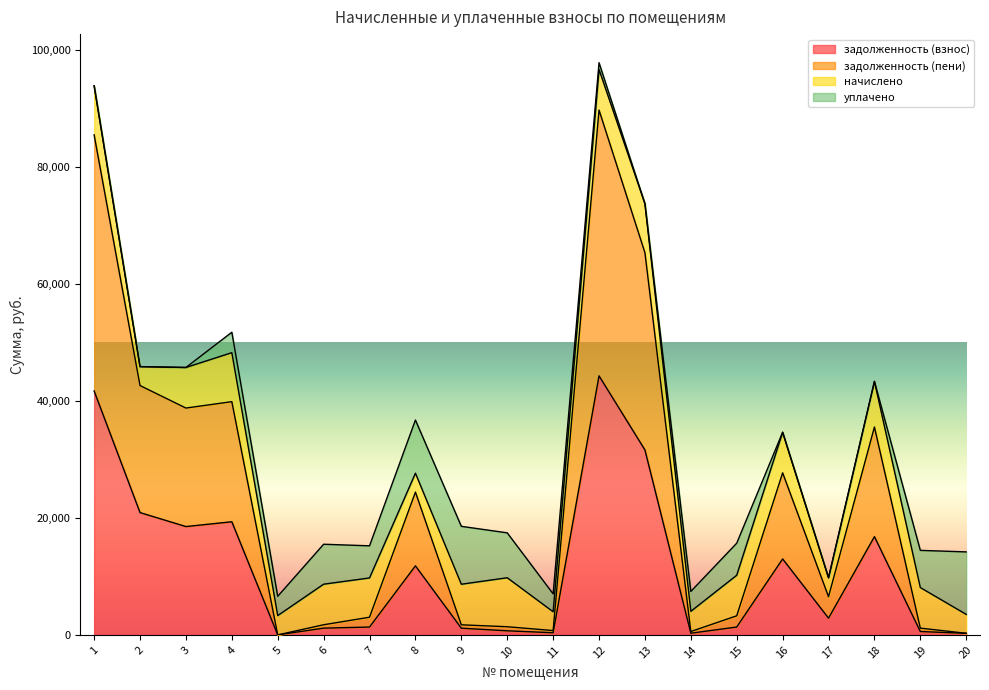

What is the highest value of the задолженность (взнос) series?

44311.2